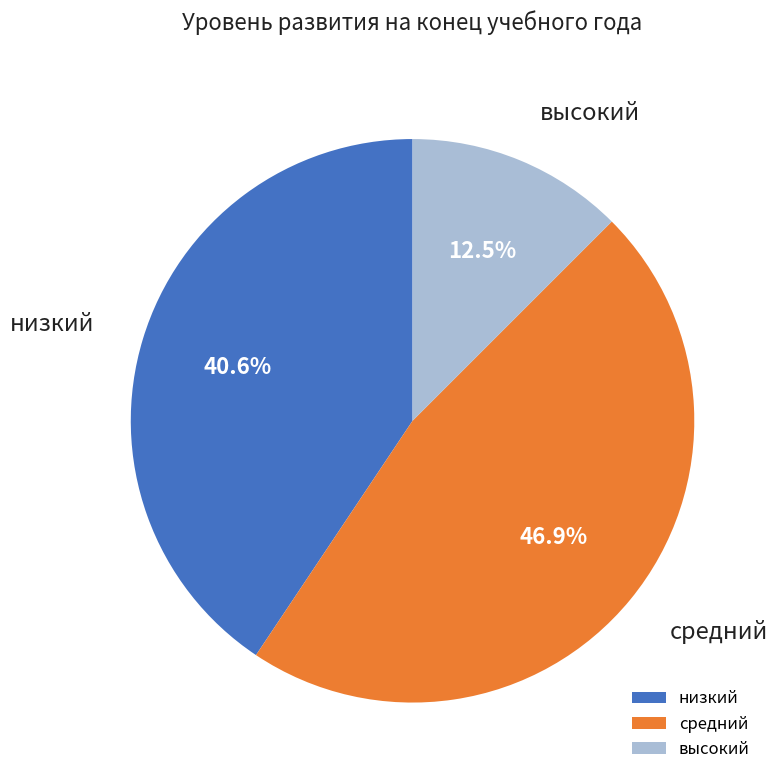

To the nearest percent, what is the average slice percentage?

33%